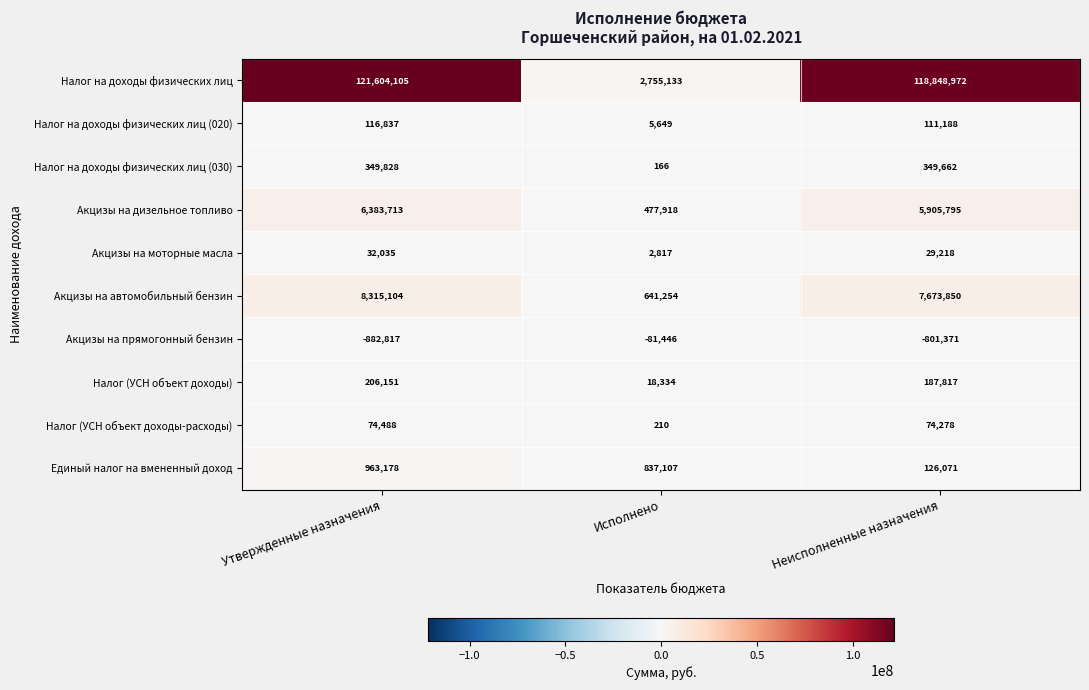

Rank the series by their maximum value, from highest to lowest.

Налог на доходы физических лиц, Акцизы на автомобильный бензин, Акцизы на дизельное топливо, Единый налог на вмененный доход, Налог на доходы физических лиц (030), Налог (УСН объект доходы), Налог на доходы физических лиц (020), Налог (УСН объект доходы-расходы), Акцизы на моторные масла, Акцизы на прямогонный бензин